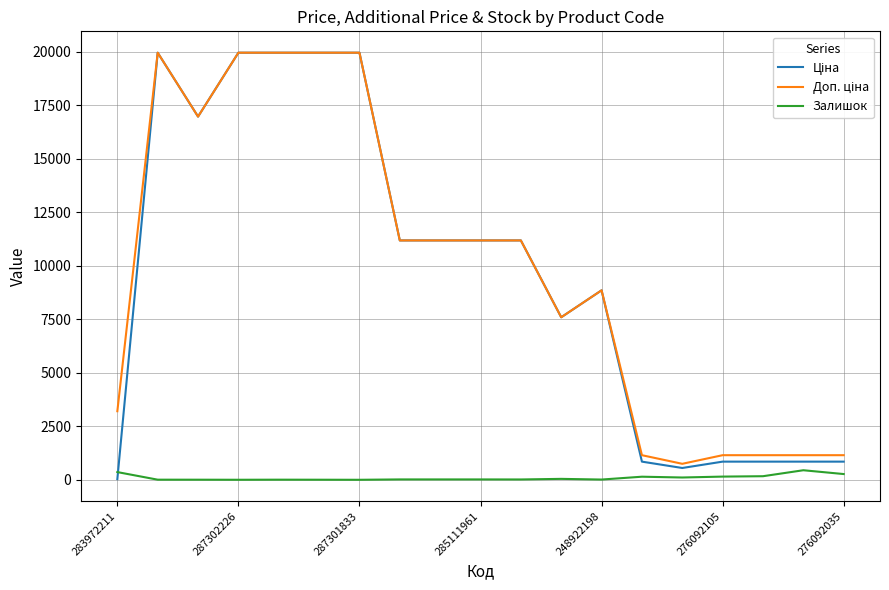

What is the maximum value shown in the chart?

19964.2